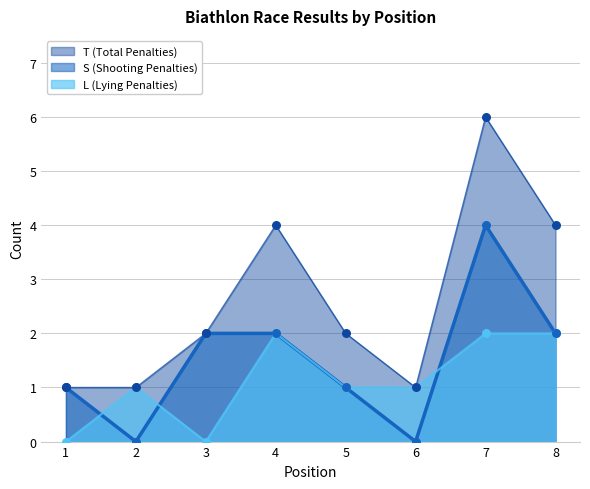

Which series has the widest spread of Y values?

T